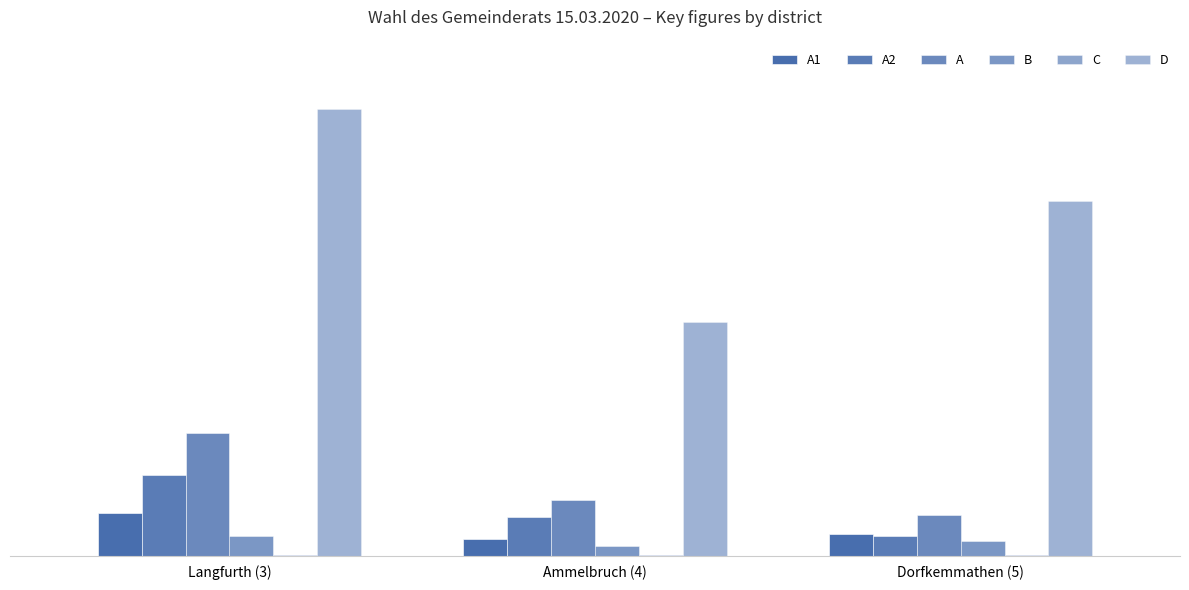

What is the label of the 1st bar from the left?

Langfurth (3)